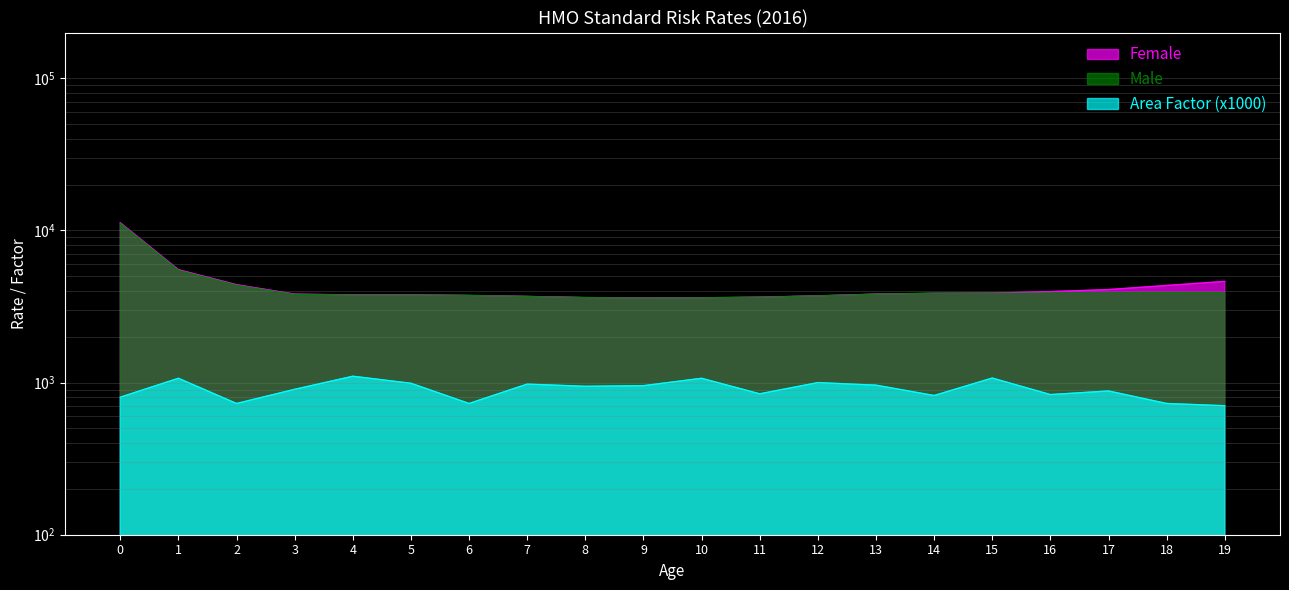

Reading right to left, list all the values displayed in this chart.

Female: 19=4625.6	18=4349.5	17=4088.0	16=3963.1	15=3878.8	14=3864.2	13=3814.9	12=3716.3	11=3642.3	10=3608.7	9=3595.6	8=3621.0	7=3683.5	6=3739.1	5=3769.8	4=3769.8	3=3816.0	2=4400.7	1=5523.8	0=11239.6
Male: 19=3880.1	18=3882.9	17=3868.2	16=3864.2	15=3864.2	14=3864.2	13=3814.9	12=3716.3	11=3642.3	10=3608.7	9=3595.6	8=3621.0	7=3683.5	6=3739.1	5=3769.8	4=3769.8	3=3795.3	2=4362.6	1=5471.7	0=11133.8
Area Factor: 19=704.7	18=729.0	17=881.1	16=834.3	15=1071.5	14=822.5	13=962.0	12=1000.0	11=843.9	10=1067.5	9=954.6	8=945.6	7=977.5	6=729.0	5=990.0	4=1101.1	3=903.5	2=729.0	1=1067.6	0=801.9